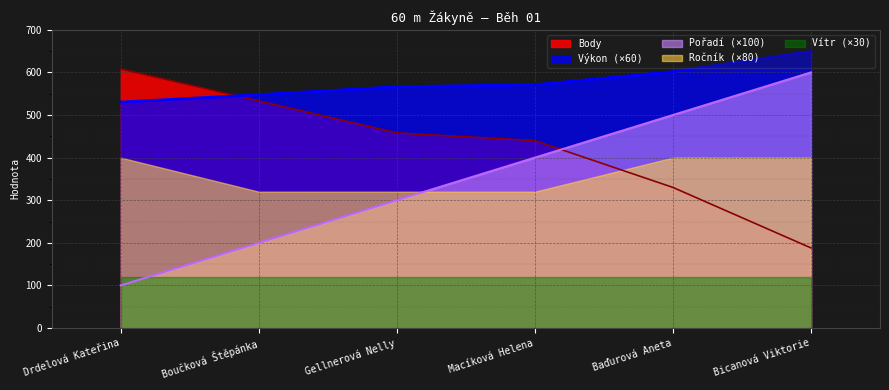

Which series has the largest total across all categories?

Výkon (×60)